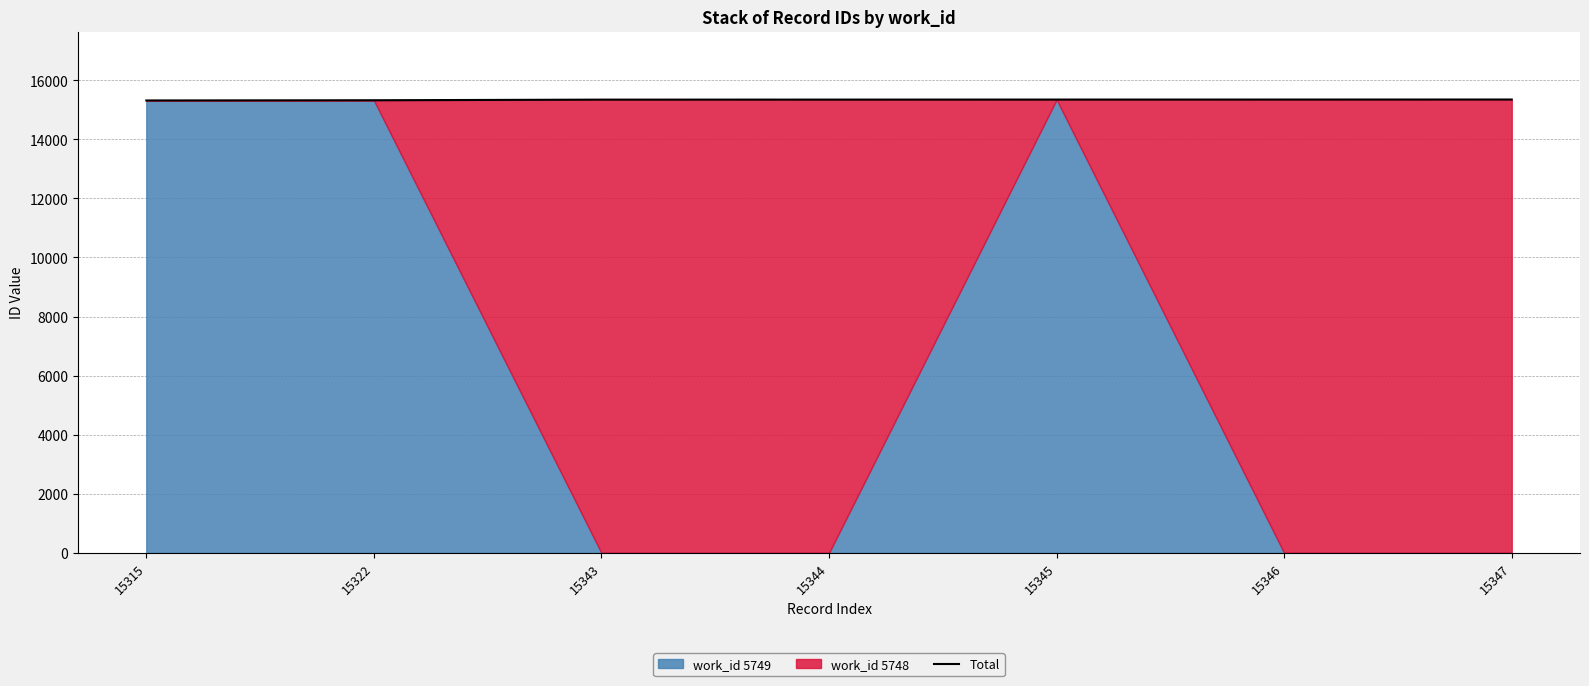

What is the ratio of the value at 15315 to the value at 15343?

1.0